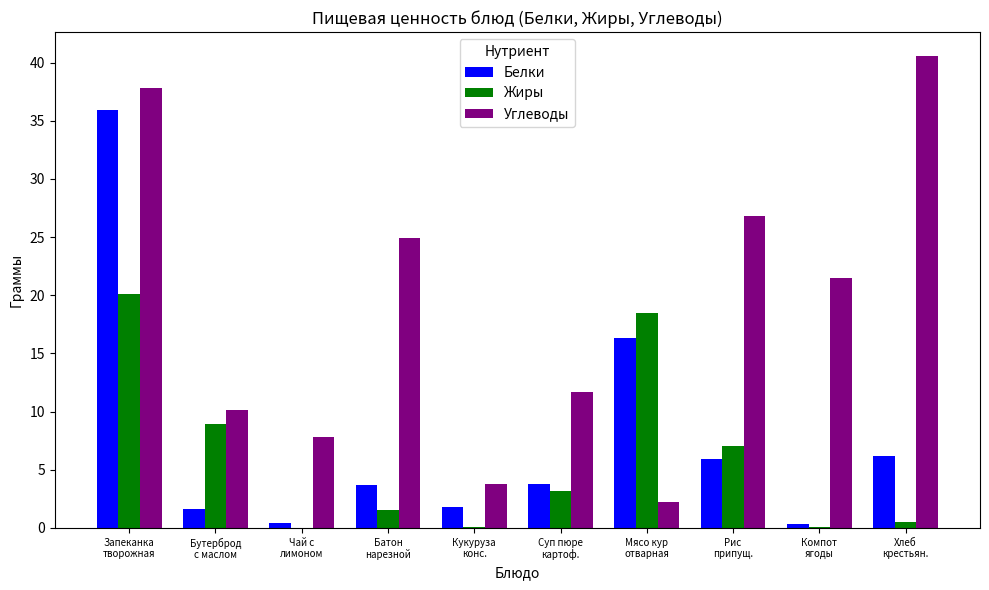

How many series are shown in this chart?

3